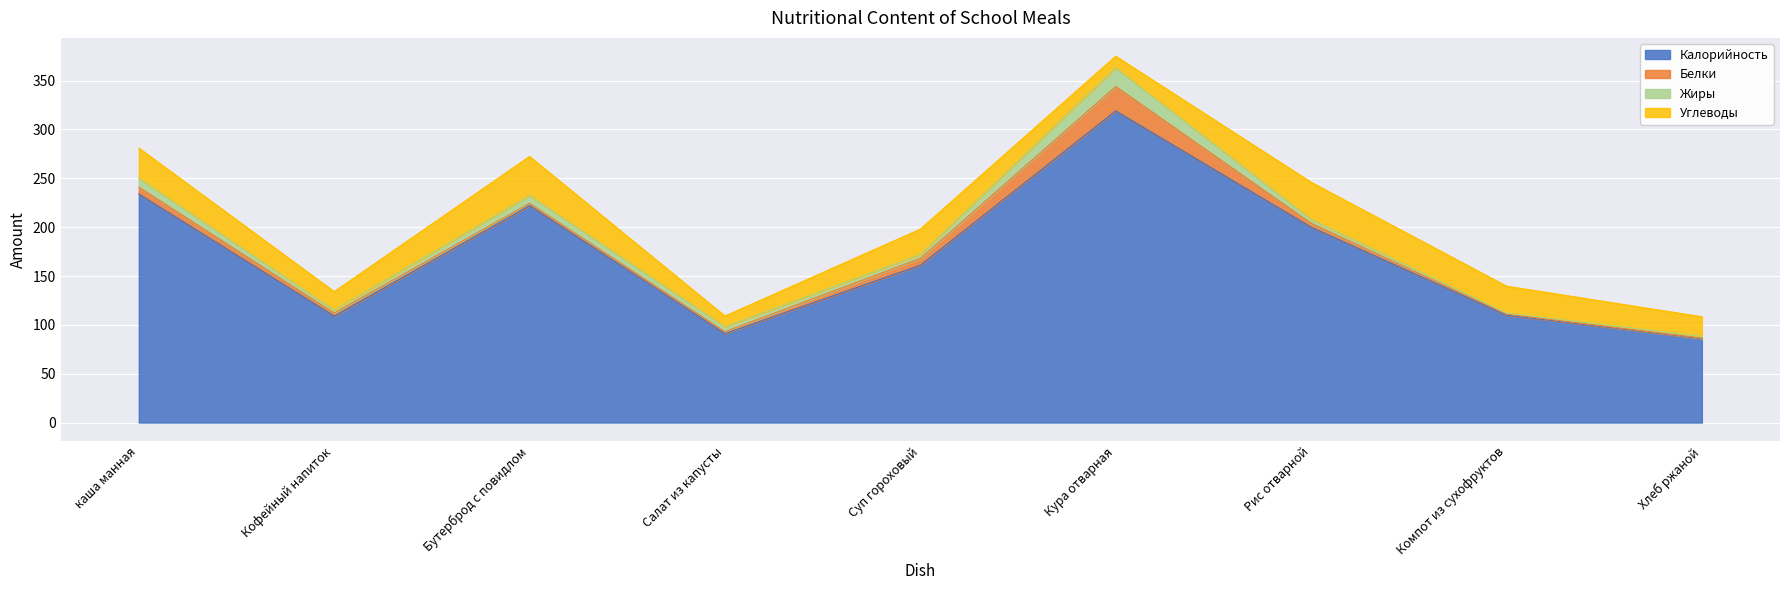

How many data points in Углеводы are less than 26?

4